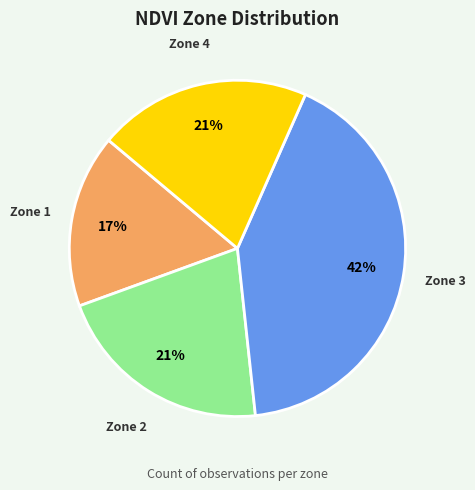

Do Zone 3 and Zone 1 together represent more than half of the pie?

Yes